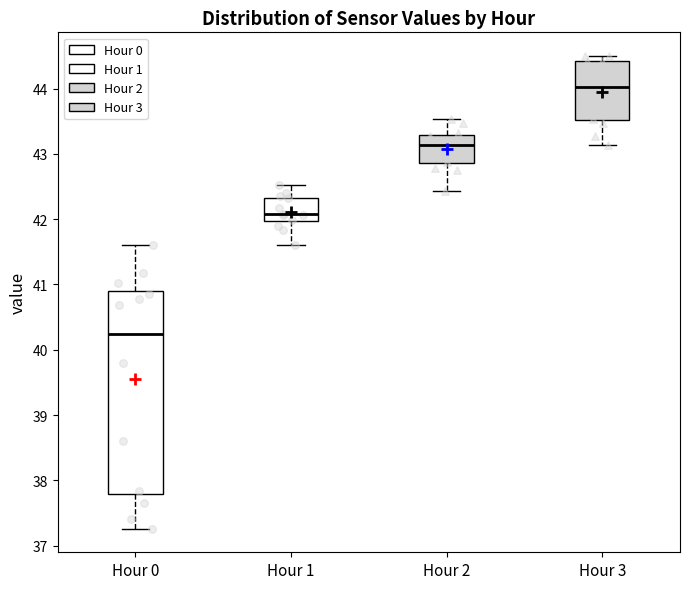

Comparing the boxes themselves (not the whiskers), which one is the tallest?

Hour 0